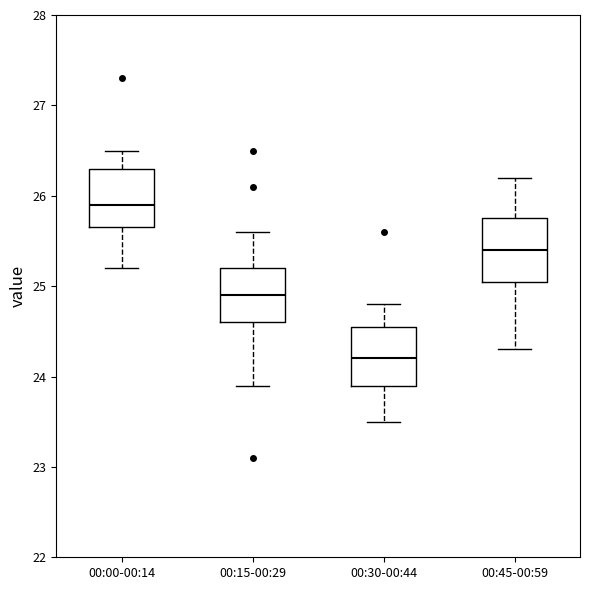

Which box's median line is the lowest?

00:30-00:44